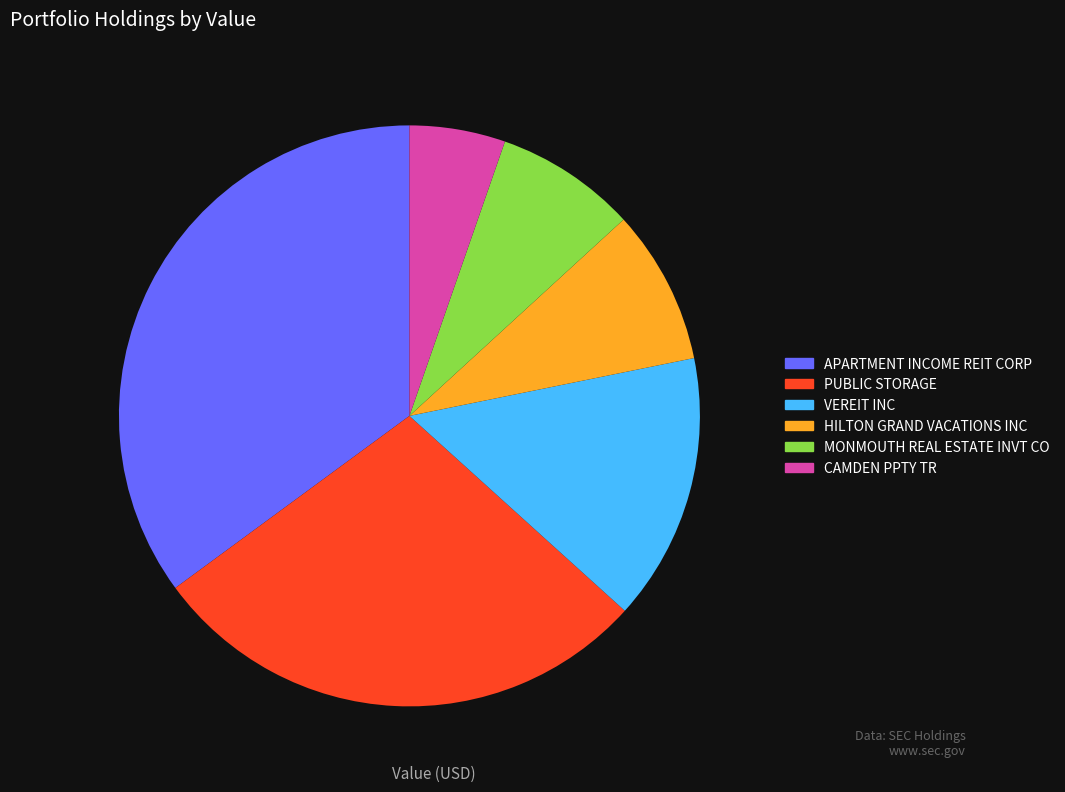

Between MONMOUTH REAL ESTATE INVT CO and HILTON GRAND VACATIONS INC, which is larger?

HILTON GRAND VACATIONS INC